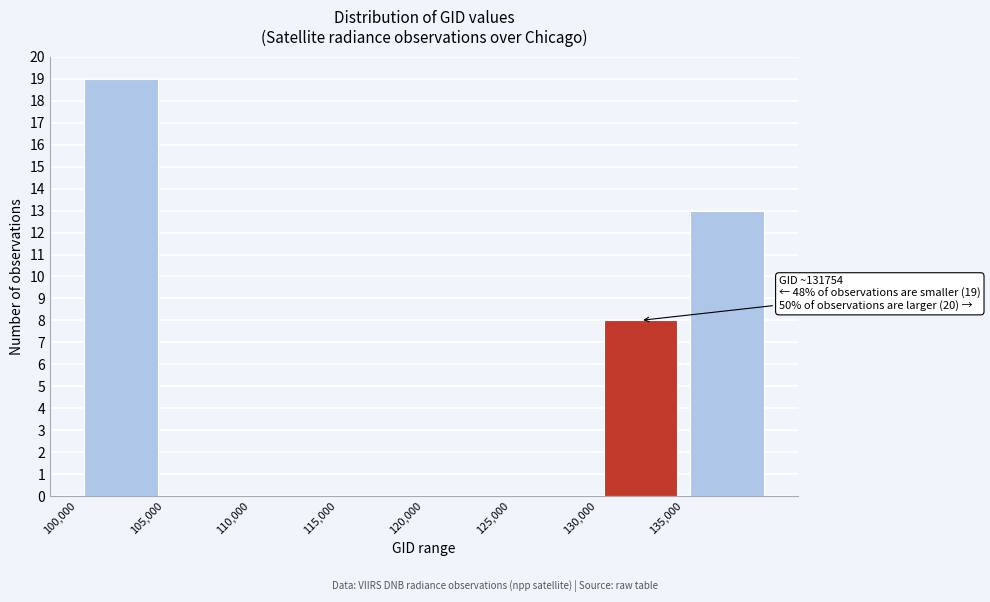

Over which range of the x-axis is the bar tallest?

100000 to 105000